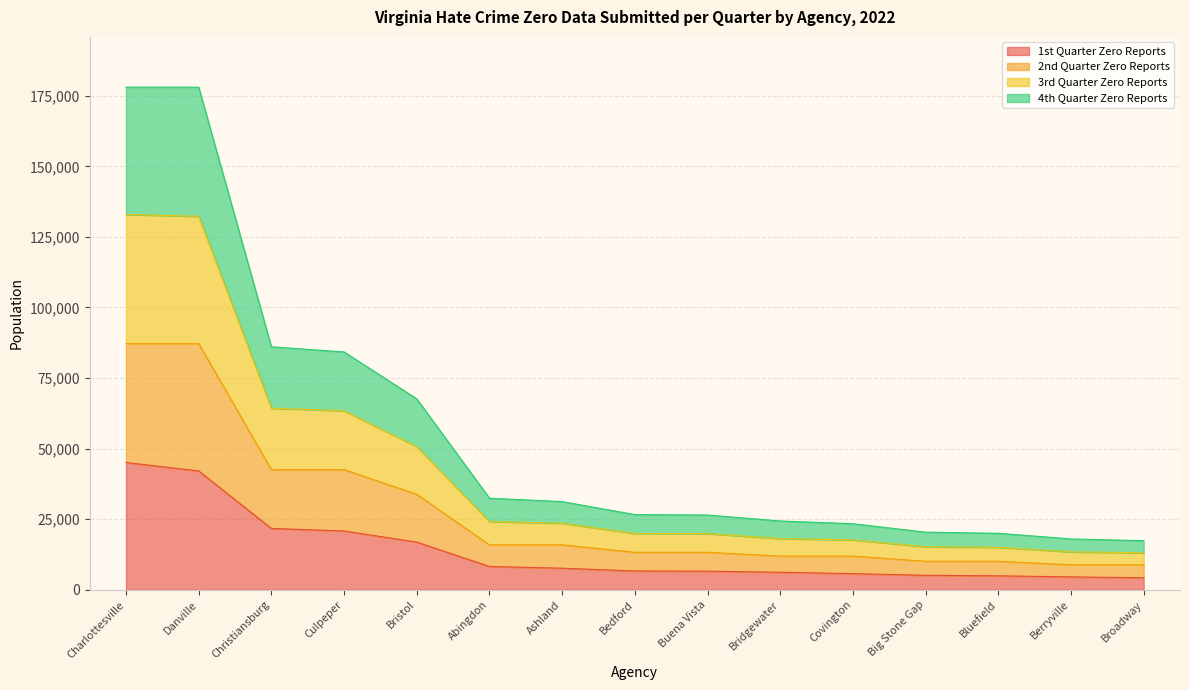

The value of 1st Quarter Zero Reports at Bridgewater is 10416. True or false?

False